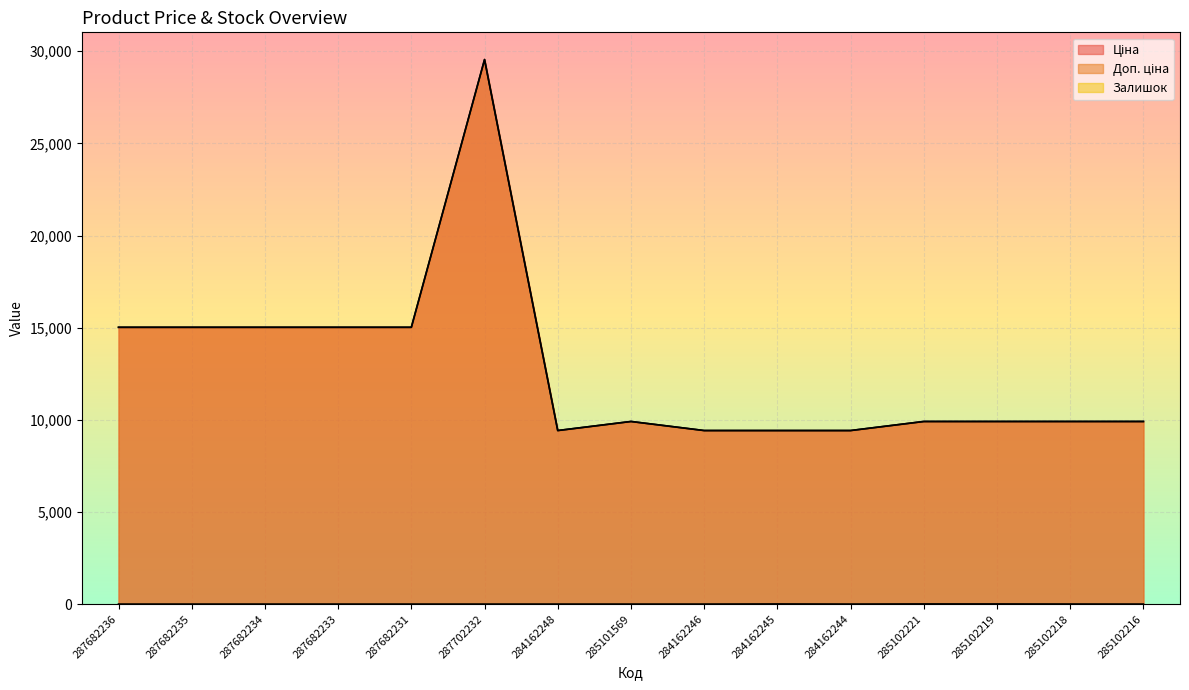

At 284162244, list the series in order from smallest to largest.

Залишок, Ціна, Доп. ціна